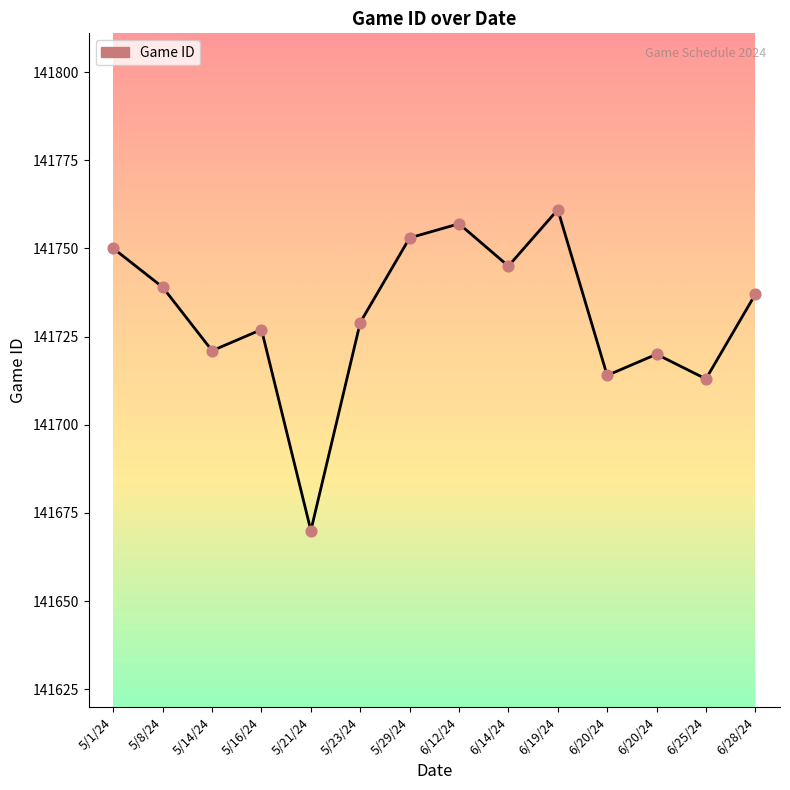

Approximately how many times larger is the value at 5/8/24 compared to 6/25/24?

1.0